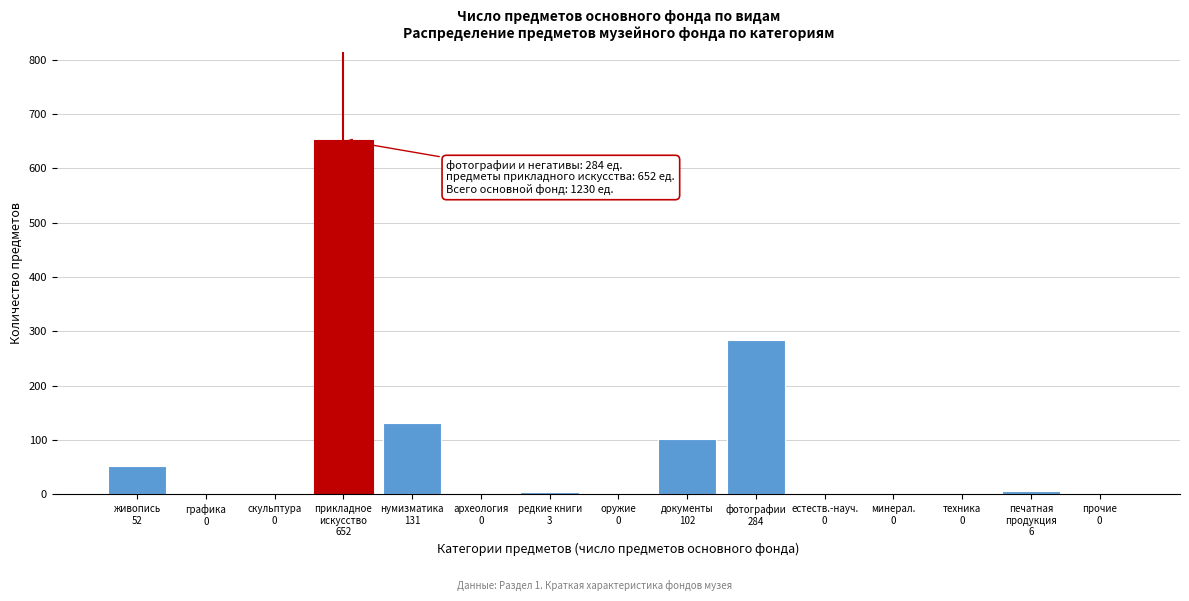

What is the maximum value shown in the chart?

652